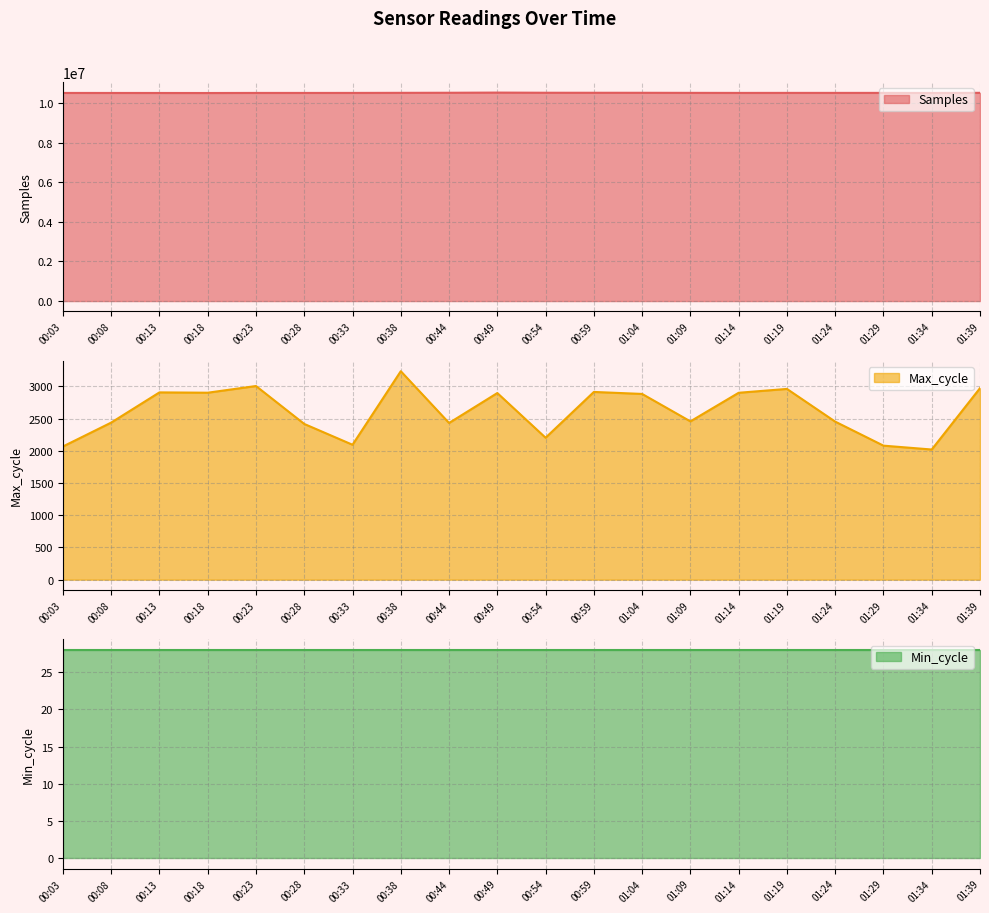

How many values in the Max_cycle series exceed 2884?

9